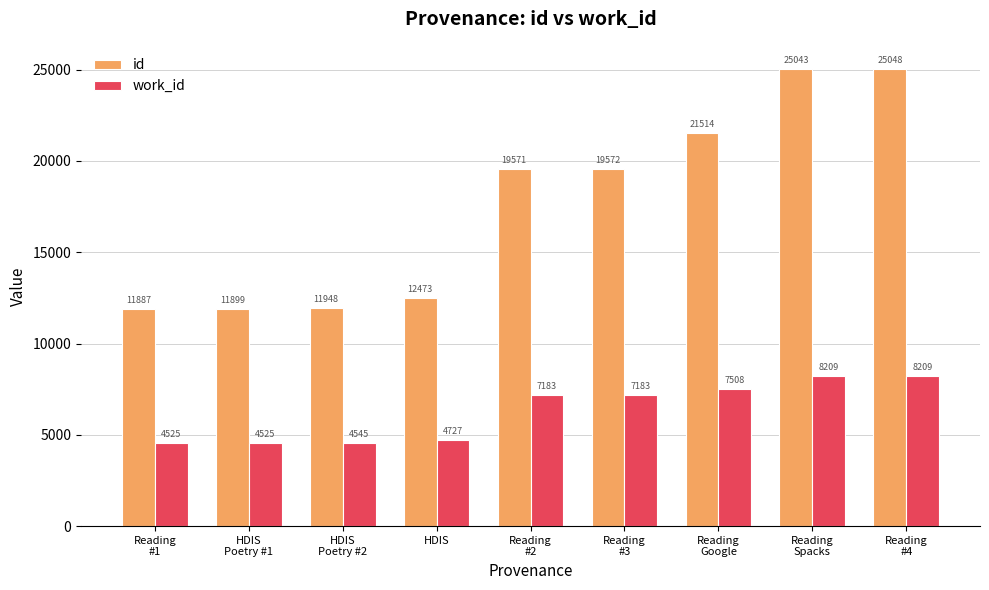

The work_id series shows 10488 at Reading
#3. True or false?

False